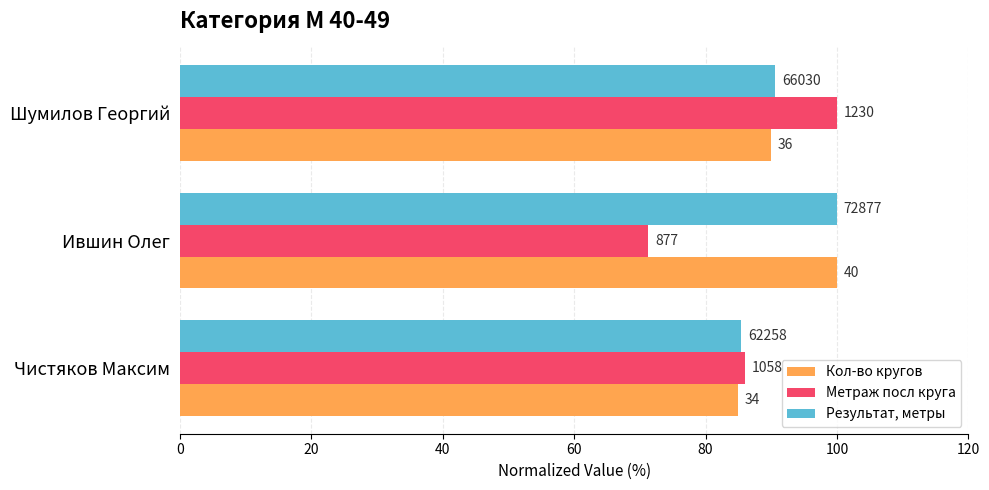

What is the value of the Результат, метры bar at the 3rd from the left?

90.6